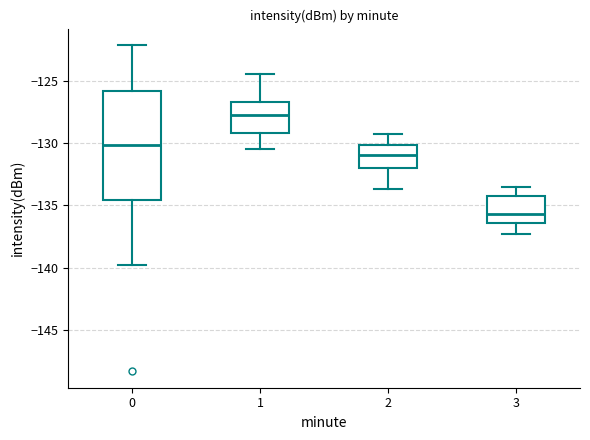

Reading left to right, read every box against the y-axis: the position of its median line, the range the box covers, and the ends of its whiskers. The values are not printed on the chart, so give them approximately, as read against the axis.

0: median -130.0, box -134.5 to -126.0, whiskers -139.5 to -122.0
1: median -127.5, box -129.0 to -126.5, whiskers -130.5 to -124.5
2: median -131.0, box -132.0 to -130.0, whiskers -133.5 to -129.5
3: median -135.5, box -136.5 to -134.0, whiskers -137.5 to -133.5